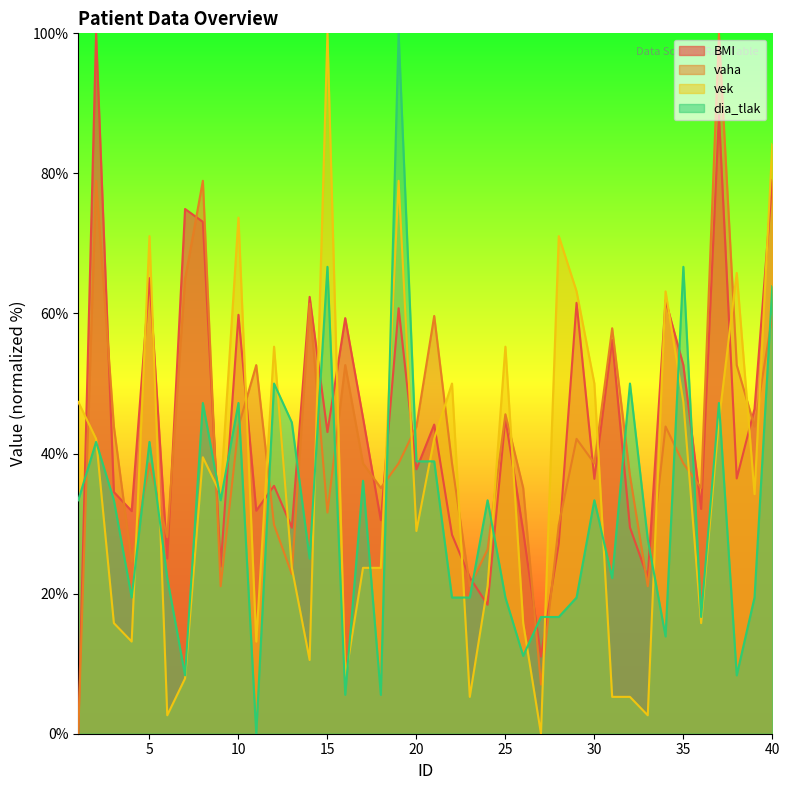

True or false: dia_tlak and vaha cross at least once.

True